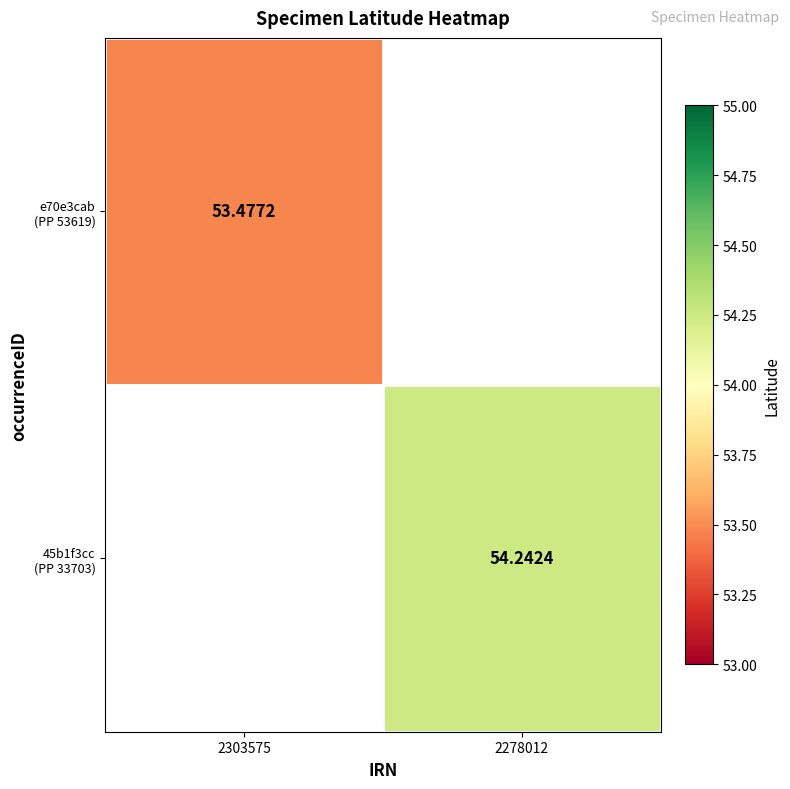

What is the greatest value displayed?

54.2